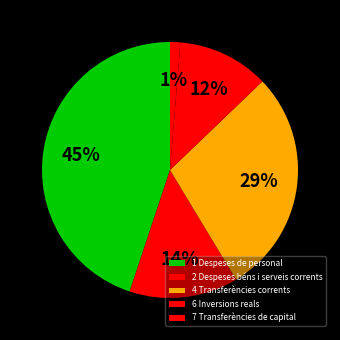

To the nearest percent, what portion does 2 Despeses béns i serveis corrents represent?

14%